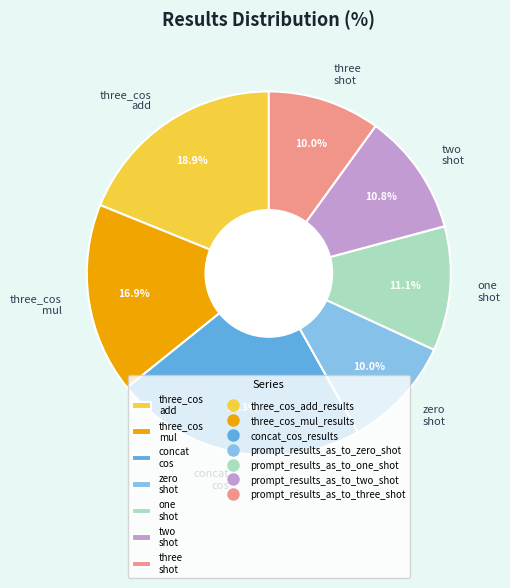

To the nearest percent, what is the average slice percentage?

14%